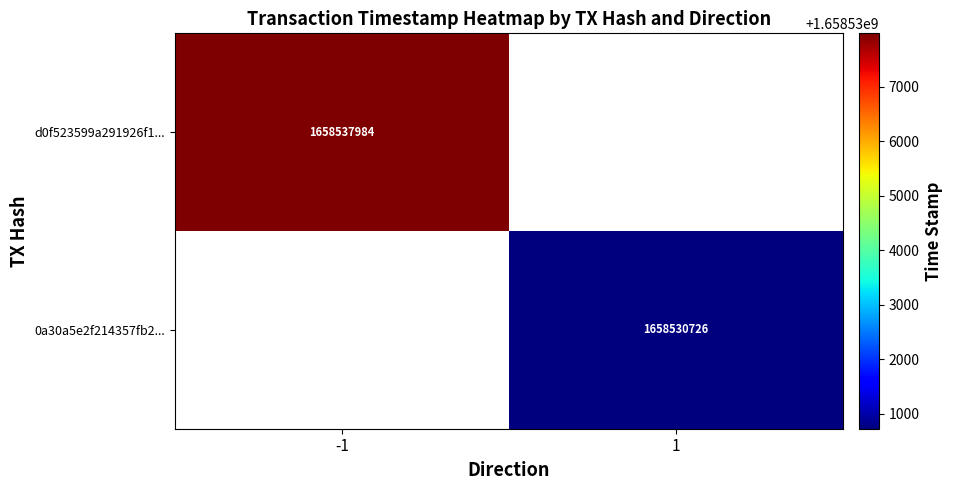

Which has a higher value, 1 or -1?

-1